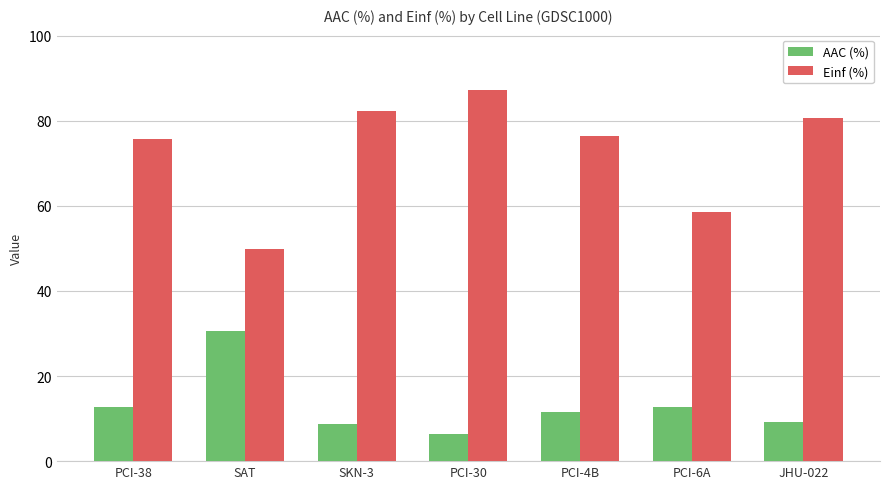

Are the bars grouped side by side (vs. stacked)?

Yes